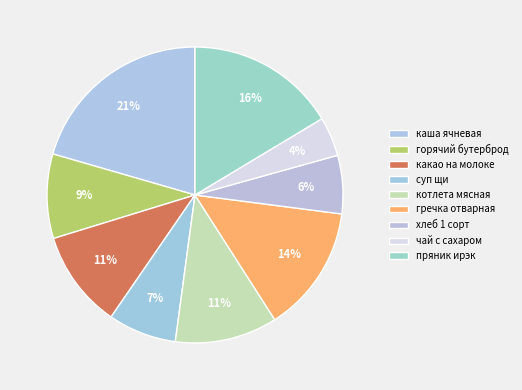

True or false: хлеб 1 сорт accounts for 1% of the total.

False